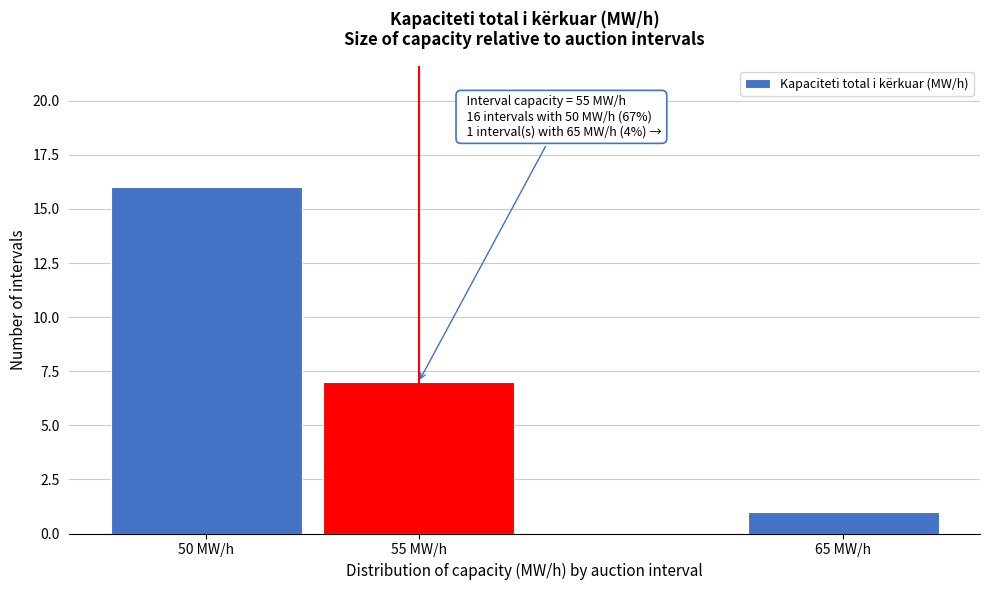

Reading left to right, transcribe all the data shown in this chart.

50 MW/h=16	55 MW/h=7	65 MW/h=1